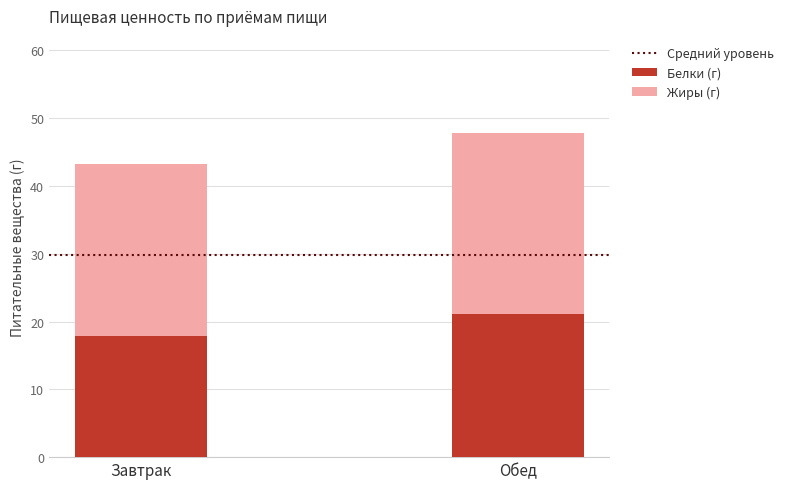

Which category has the lowest value in the Белки (г) series?

Завтрак